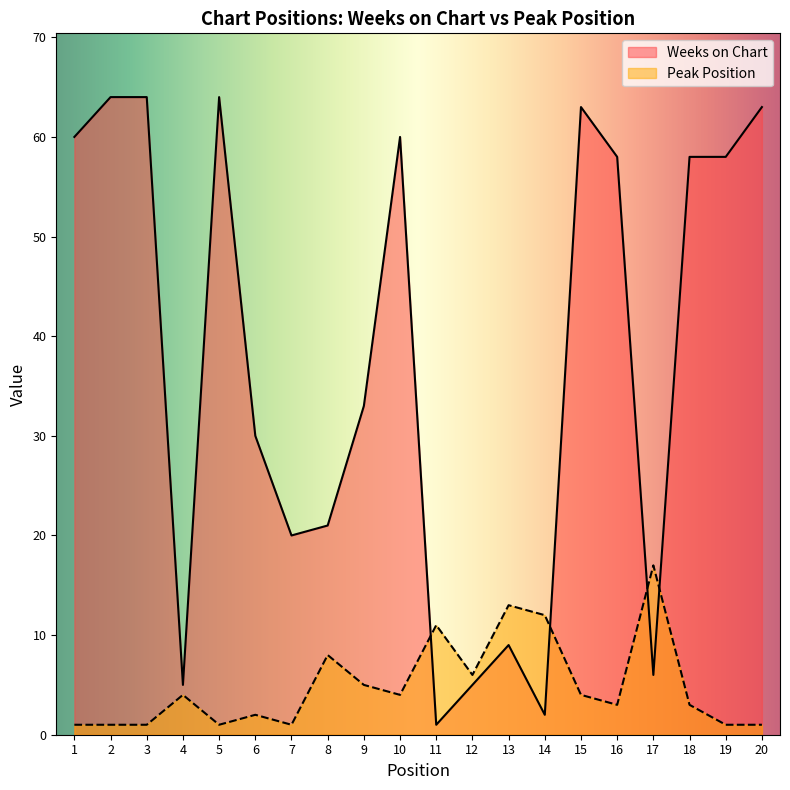

Between which two adjacent categories do Weeks on Chart and Peak Position first intersect?

10 and 11